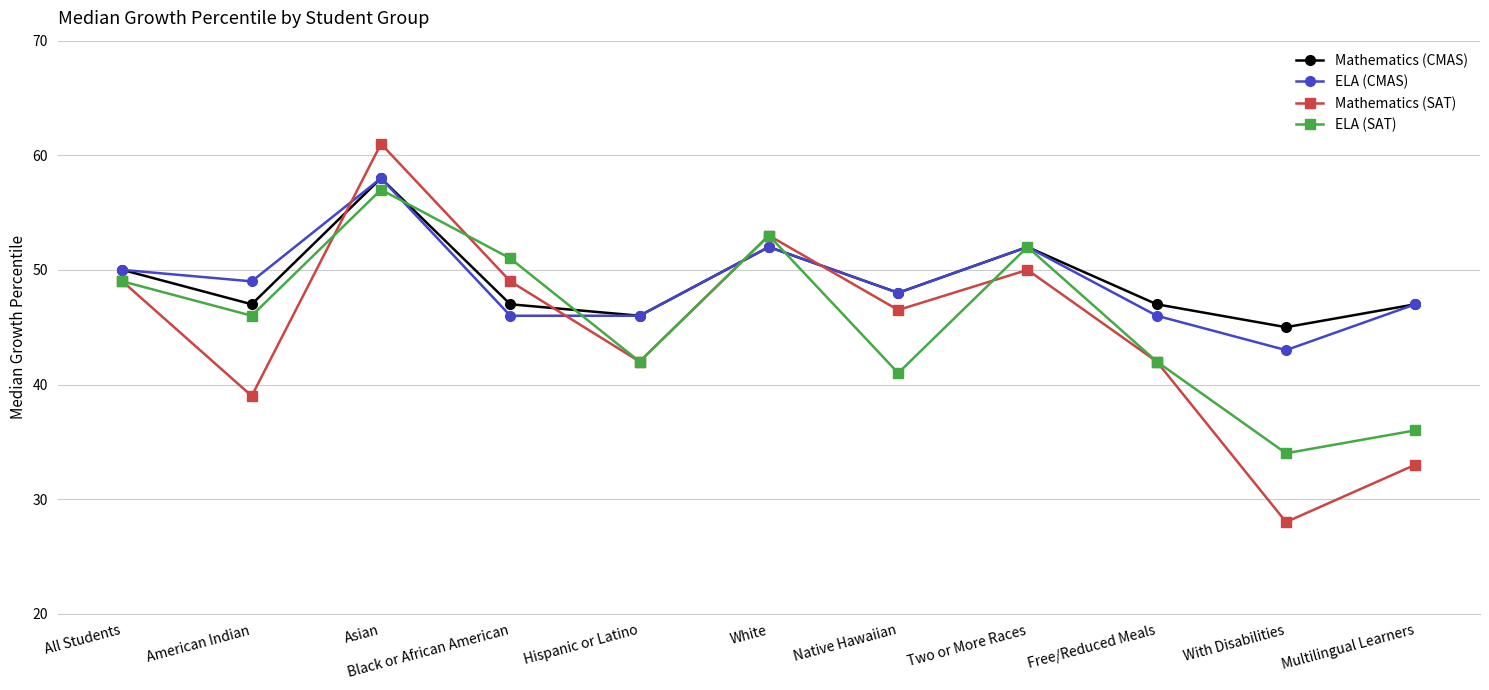

The value of Mathematics (CMAS) at Native Hawaiian is 48.0. True or false?

True